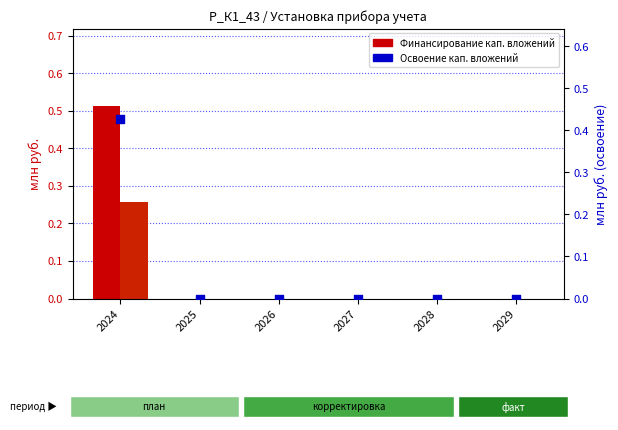

At how many categories does at least one series exceed 0?

1